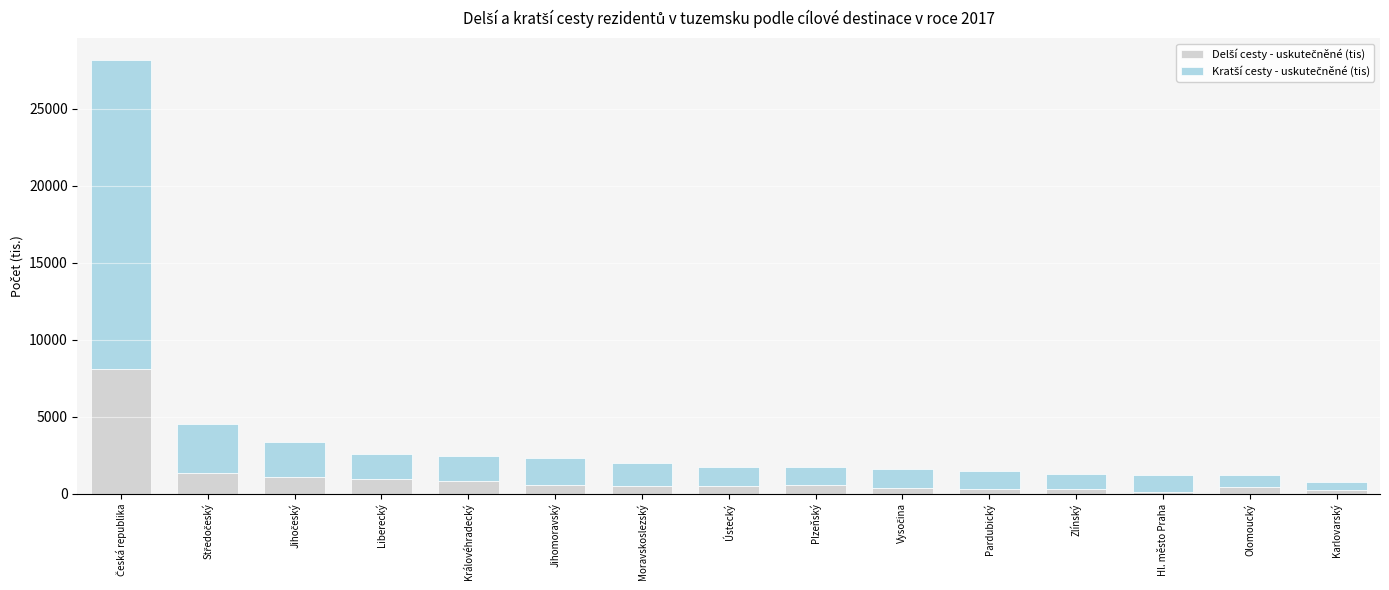

What is the total value across all series at Královéhradecký?

2421.0